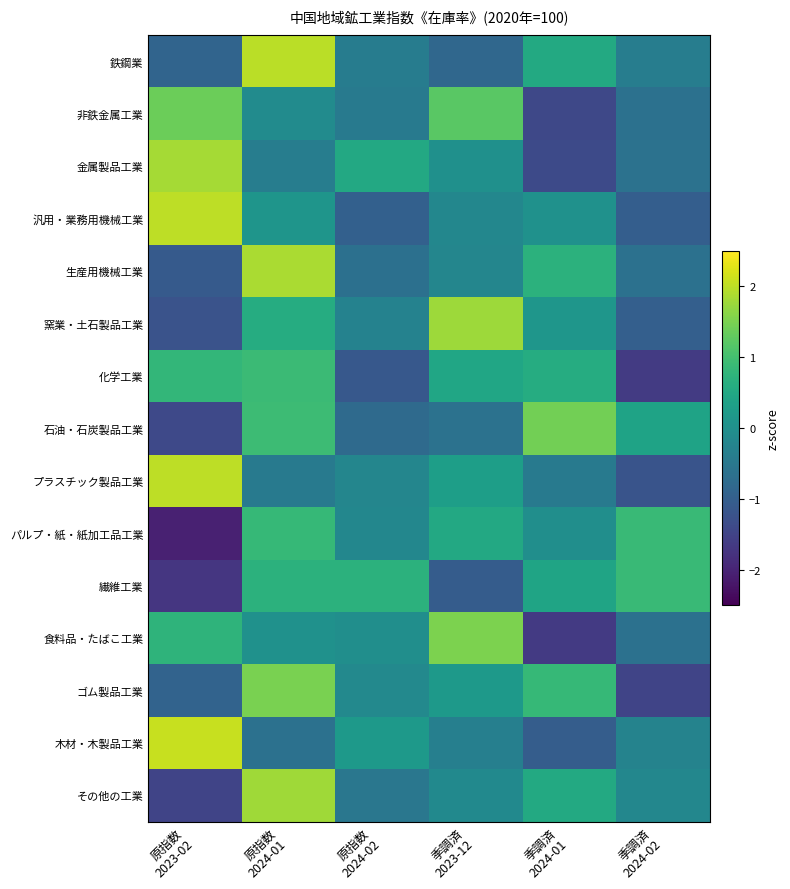

List the series in order of their peak value, highest first.

木材・木製品工業, プラスチック製品工業, 汎用・業務用機械工業, 鉄鋼業, 生産用機械工業, 金属製品工業, その他の工業, 窯業・土石製品工業, 食料品・たばこ工業, ゴム製品工業, 石油・石炭製品工業, 非鉄金属工業, 化学工業, 繊維工業, パルプ・紙・紙加工品工業